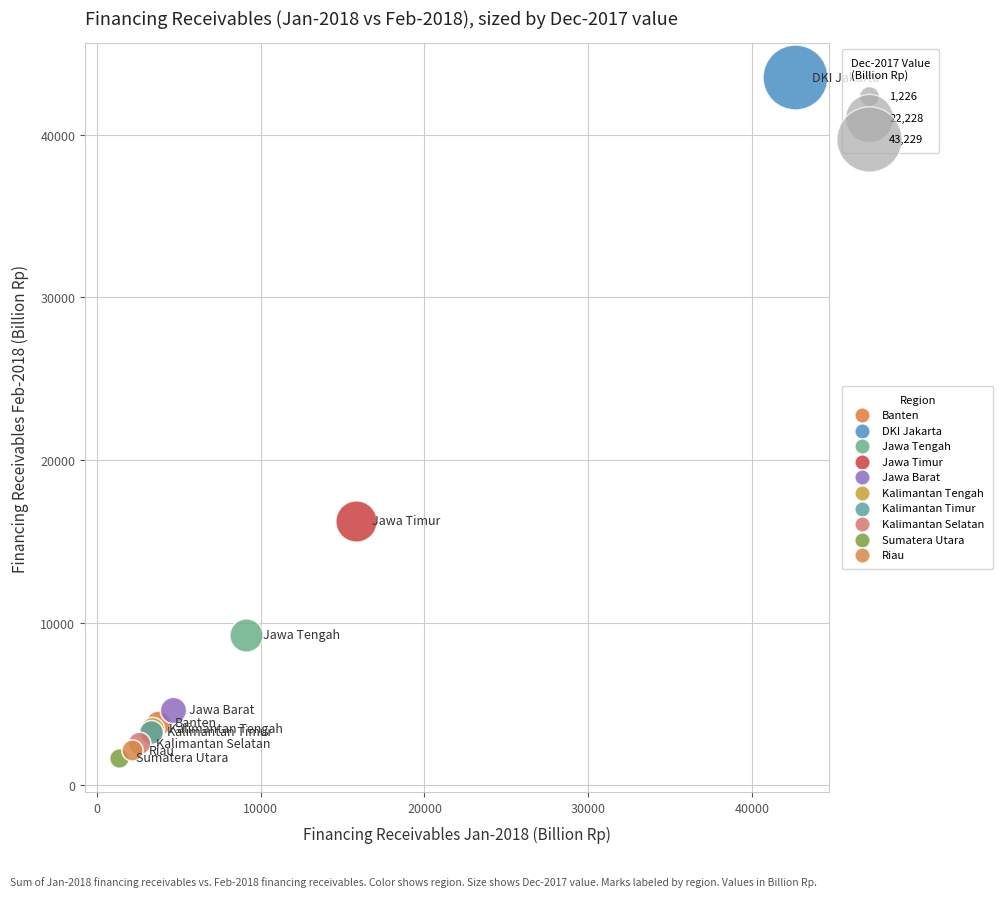

Which series contains the highest Y value?

DKI Jakarta